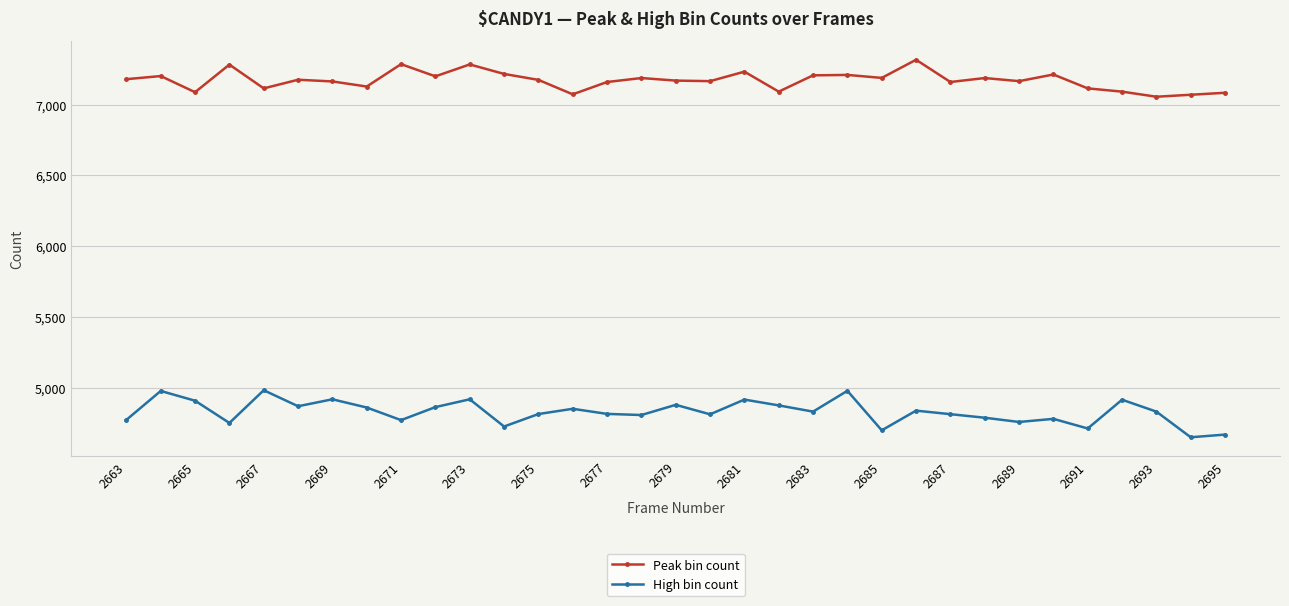

How many lines are shown in the chart?

2